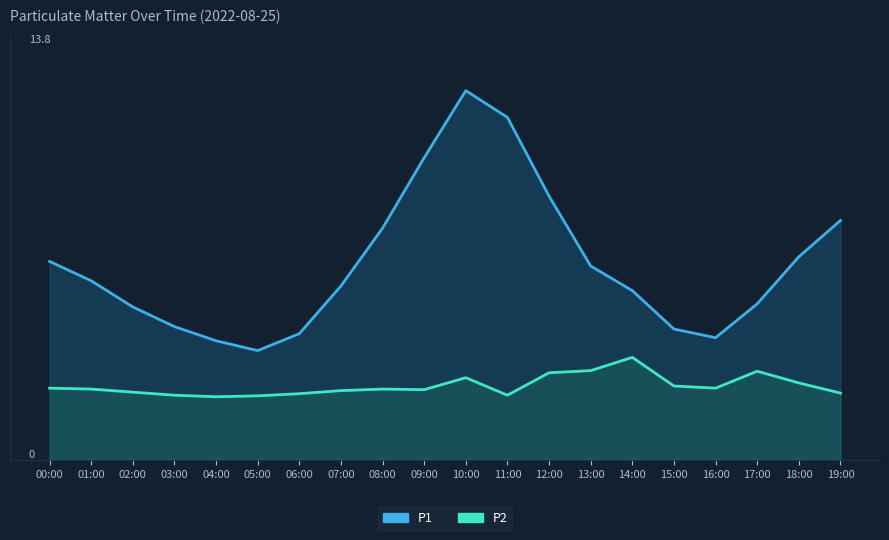

Reading right to left, transcribe all the data shown in this chart.

P1: 19:00=7.8	18:00=6.6	17:00=5.1	16:00=4.0	15:00=4.2	14:00=5.5	13:00=6.3	12:00=8.6	11:00=11.1	10:00=12.0	09:00=9.8	08:00=7.5	07:00=5.7	06:00=4.1	05:00=3.5	04:00=3.9	03:00=4.3	02:00=5.0	01:00=5.8	00:00=6.5
P2: 19:00=2.2	18:00=2.5	17:00=2.9	16:00=2.3	15:00=2.4	14:00=3.3	13:00=2.9	12:00=2.8	11:00=2.1	10:00=2.7	09:00=2.3	08:00=2.3	07:00=2.2	06:00=2.1	05:00=2.1	04:00=2.0	03:00=2.1	02:00=2.2	01:00=2.3	00:00=2.3